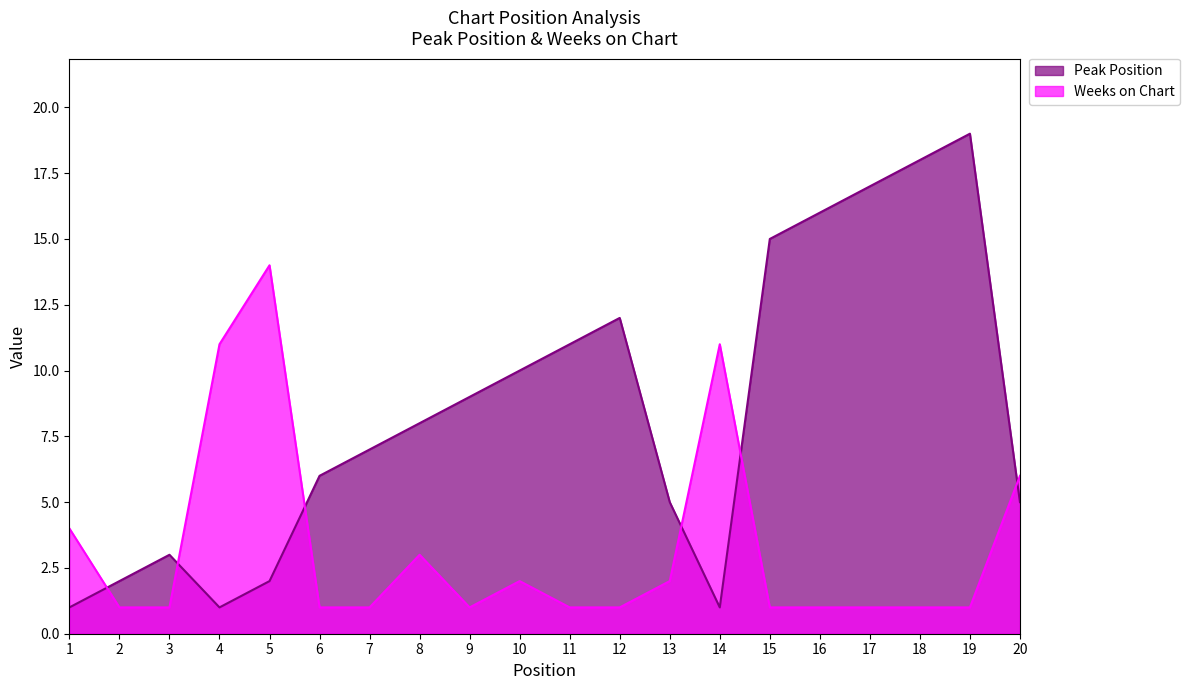

Does the chart display data point markers on the line(s)?

No